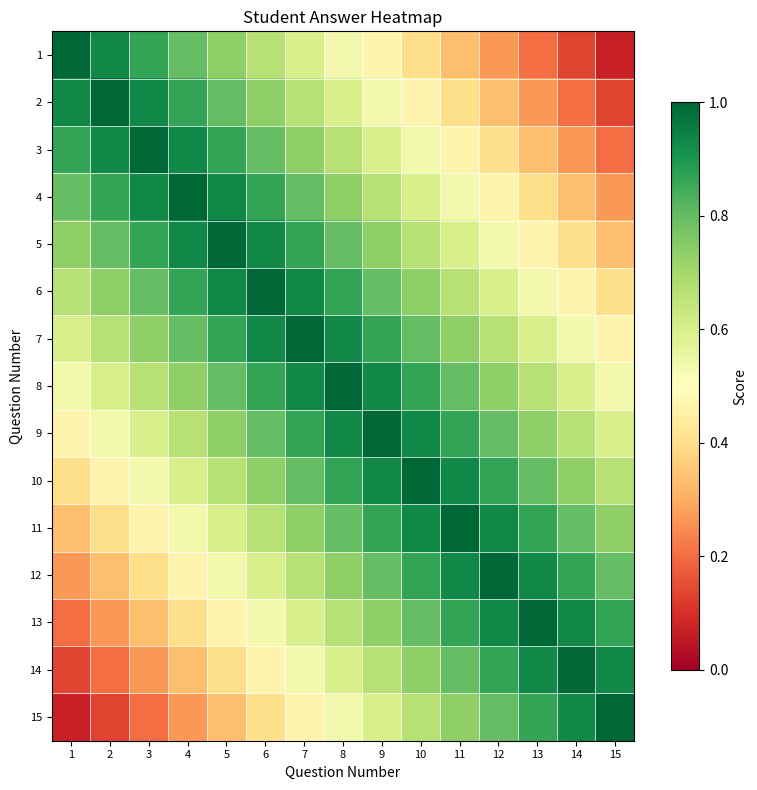

What is the total value across all series at 7?

11.2